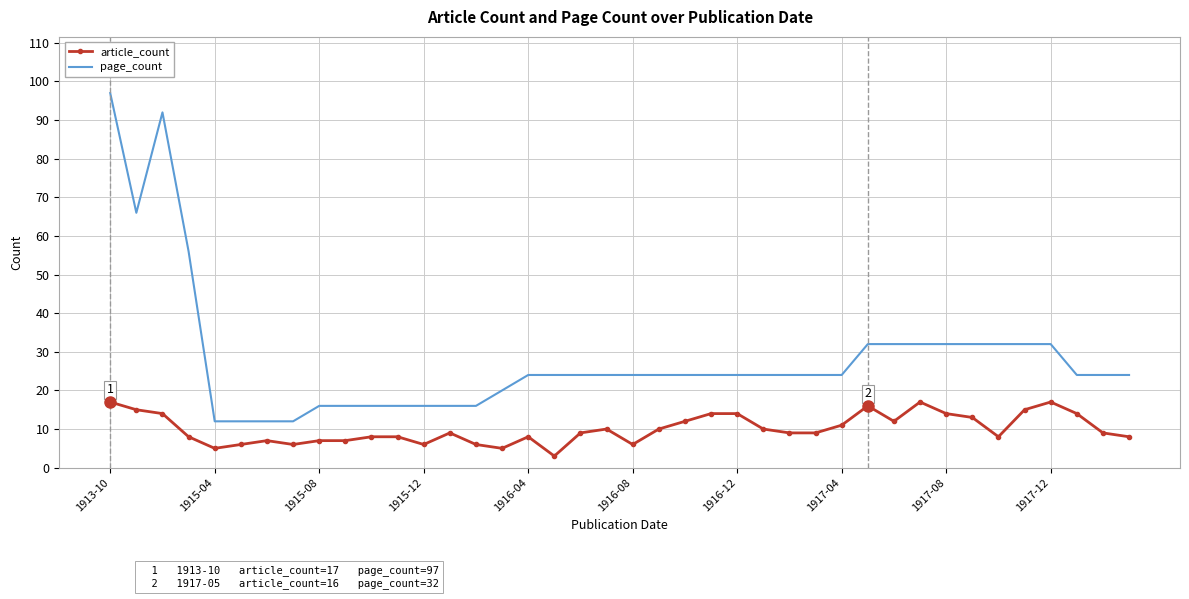

What is the difference between the maximum and second lowest values in the page_count series?

85